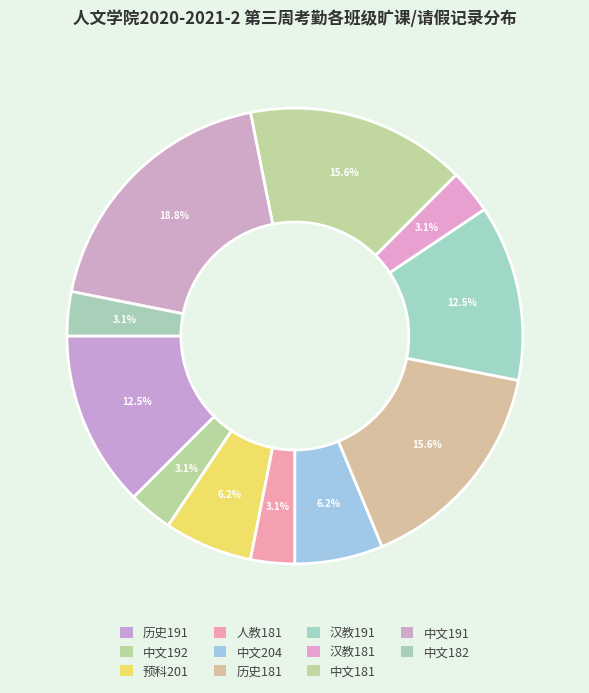

Count the number of slices in the pie.

11